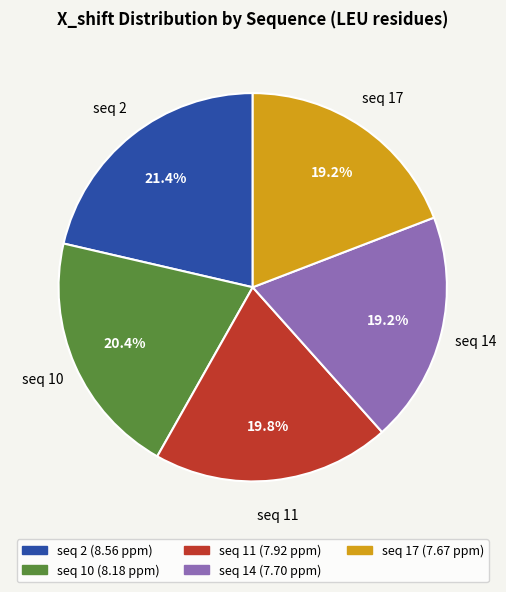

Which slice is the largest?

seq 2